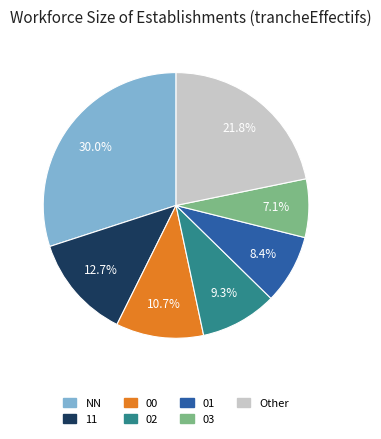

Does any single category account for the majority?

No